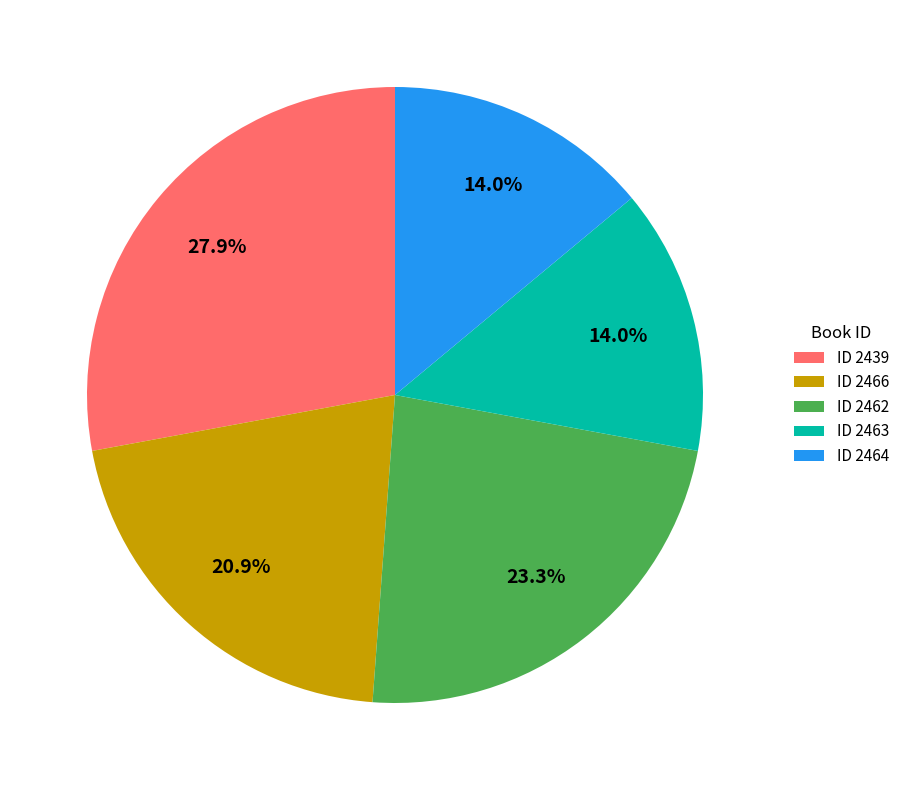

Is ID 2464 the majority of the pie?

No